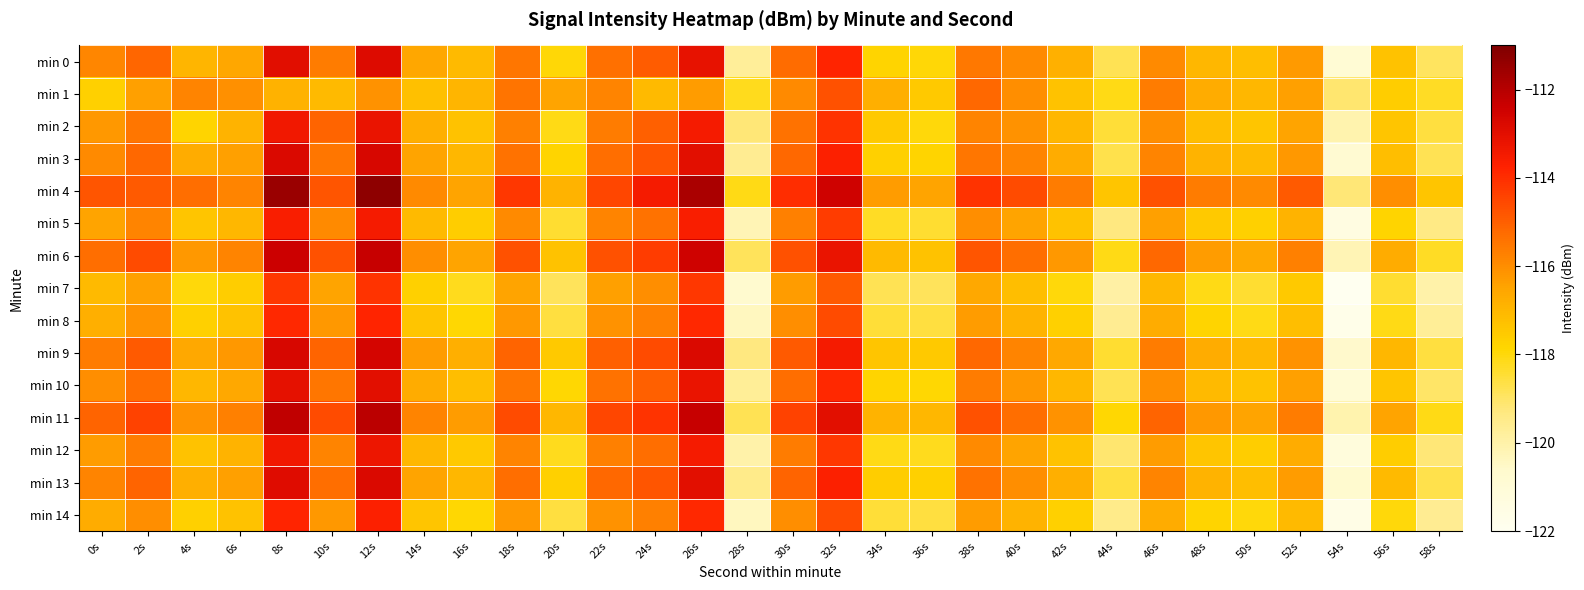

Reading left to right, transcribe all the data shown in this chart.

min 0: 0s=-115.8	2s=-115.1	4s=-116.9	6s=-116.6	8s=-113.0	10s=-115.6	12s=-112.9	14s=-116.6	16s=-117.1	18s=-115.5	20s=-117.9	22s=-115.3	24s=-114.9	26s=-113.1	28s=-119.7	30s=-115.3	32s=-113.8	34s=-117.8	36s=-117.9	38s=-115.5	40s=-115.9	42s=-116.8	44s=-118.8	46s=-115.9	48s=-117.0	50s=-117.2	52s=-116.3	54s=-120.9	56s=-117.3	58s=-118.9
min 1: 0s=-117.7	2s=-116.4	4s=-115.8	6s=-116.0	8s=-116.9	10s=-117.1	12s=-116.1	14s=-117.2	16s=-117.0	18s=-115.5	20s=-116.5	22s=-115.8	24s=-117.1	26s=-116.3	28s=-118.2	30s=-115.9	32s=-114.7	34s=-116.8	36s=-117.5	38s=-115.2	40s=-116.0	42s=-117.3	44s=-118.1	46s=-115.6	48s=-116.7	50s=-117.0	52s=-116.4	54s=-119.1	56s=-117.6	58s=-118.3
min 2: 0s=-116.2	2s=-115.5	4s=-117.8	6s=-116.9	8s=-113.4	10s=-115.1	12s=-113.2	14s=-116.8	16s=-117.3	18s=-115.7	20s=-118.1	22s=-115.6	24s=-115.0	26s=-113.5	28s=-119.2	30s=-115.4	32s=-114.1	34s=-117.5	36s=-118.0	38s=-115.8	40s=-116.1	42s=-117.0	44s=-118.5	46s=-116.0	48s=-117.2	50s=-117.4	52s=-116.5	54s=-120.1	56s=-117.4	58s=-118.6
min 3: 0s=-115.9	2s=-115.2	4s=-116.7	6s=-116.4	8s=-112.8	10s=-115.5	12s=-112.7	14s=-116.5	16s=-117.0	18s=-115.4	20s=-117.8	22s=-115.3	24s=-114.8	26s=-113.0	28s=-119.6	30s=-115.2	32s=-113.7	34s=-117.7	36s=-117.8	38s=-115.5	40s=-115.8	42s=-116.7	44s=-118.7	46s=-115.8	48s=-116.9	50s=-117.1	52s=-116.2	54s=-120.8	56s=-117.2	58s=-118.8
min 4: 0s=-114.8	2s=-114.9	4s=-115.3	6s=-115.8	8s=-111.5	10s=-114.8	12s=-111.3	14s=-115.9	16s=-116.5	18s=-114.2	20s=-116.9	22s=-114.5	24s=-113.5	26s=-111.8	28s=-118.1	30s=-114.0	32s=-112.5	34s=-116.3	36s=-116.5	38s=-114.1	40s=-114.6	42s=-115.6	44s=-117.4	46s=-114.7	48s=-115.6	50s=-115.9	52s=-114.9	54s=-119.2	56s=-116.0	58s=-117.4
min 5: 0s=-116.5	2s=-115.8	4s=-117.4	6s=-117.0	8s=-113.6	10s=-115.9	12s=-113.5	14s=-117.1	16s=-117.6	18s=-115.9	20s=-118.4	22s=-115.8	24s=-115.4	26s=-113.6	28s=-120.2	30s=-115.7	32s=-114.3	34s=-118.3	36s=-118.4	38s=-116.0	40s=-116.5	42s=-117.3	44s=-119.3	46s=-116.4	48s=-117.5	50s=-117.7	52s=-116.9	54s=-121.4	56s=-117.8	58s=-119.4
min 6: 0s=-115.3	2s=-114.6	4s=-116.2	6s=-115.8	8s=-112.4	10s=-114.7	12s=-112.3	14s=-116.0	16s=-116.5	18s=-114.7	20s=-117.3	22s=-114.7	24s=-114.3	26s=-112.5	28s=-118.9	30s=-114.7	32s=-113.2	34s=-117.1	36s=-117.3	38s=-114.8	40s=-115.3	42s=-116.2	44s=-118.1	46s=-115.2	48s=-116.3	50s=-116.6	52s=-115.7	54s=-120.2	56s=-116.7	58s=-118.3
min 7: 0s=-117.1	2s=-116.4	4s=-118.0	6s=-117.6	8s=-114.2	10s=-116.5	12s=-114.1	14s=-117.7	16s=-118.2	18s=-116.5	20s=-118.9	22s=-116.4	24s=-116.0	26s=-114.2	28s=-120.7	30s=-116.3	32s=-114.9	34s=-118.8	36s=-118.9	38s=-116.6	40s=-117.2	42s=-118.0	44s=-119.9	46s=-117.0	48s=-118.1	50s=-118.4	52s=-117.5	54s=-122.0	56s=-118.4	58s=-120.0
min 8: 0s=-116.8	2s=-116.1	4s=-117.7	6s=-117.3	8s=-113.9	10s=-116.2	12s=-113.8	14s=-117.4	16s=-117.9	18s=-116.2	20s=-118.6	22s=-116.1	24s=-115.7	26s=-113.9	28s=-120.4	30s=-116.0	32s=-114.6	34s=-118.5	36s=-118.6	38s=-116.3	40s=-116.9	42s=-117.7	44s=-119.6	46s=-116.7	48s=-117.8	50s=-118.1	52s=-117.2	54s=-121.7	56s=-118.1	58s=-119.7
min 9: 0s=-115.6	2s=-114.9	4s=-116.6	6s=-116.2	8s=-112.7	10s=-115.1	12s=-112.6	14s=-116.3	16s=-116.8	18s=-115.1	20s=-117.5	22s=-115.0	24s=-114.6	26s=-112.8	28s=-119.3	30s=-114.9	32s=-113.5	34s=-117.4	36s=-117.5	38s=-115.2	40s=-115.8	42s=-116.6	44s=-118.4	46s=-115.6	48s=-116.7	50s=-117.0	52s=-116.1	54s=-120.6	56s=-117.0	58s=-118.6
min 10: 0s=-116.0	2s=-115.3	4s=-117.0	6s=-116.6	8s=-113.1	10s=-115.5	12s=-113.0	14s=-116.7	16s=-117.2	18s=-115.5	20s=-117.9	22s=-115.4	24s=-115.0	26s=-113.2	28s=-119.7	30s=-115.3	32s=-113.9	34s=-117.8	36s=-117.9	38s=-115.6	40s=-116.2	42s=-117.0	44s=-118.8	46s=-116.0	48s=-117.1	50s=-117.3	52s=-116.4	54s=-121.0	56s=-117.4	58s=-119.0
min 11: 0s=-115.1	2s=-114.4	4s=-116.1	6s=-115.7	8s=-112.2	10s=-114.6	12s=-112.1	14s=-115.8	16s=-116.3	18s=-114.6	20s=-117.0	22s=-114.5	24s=-114.1	26s=-112.3	28s=-118.8	30s=-114.4	32s=-113.0	34s=-116.9	36s=-117.0	38s=-114.7	40s=-115.3	42s=-116.1	44s=-117.9	46s=-115.1	48s=-116.2	50s=-116.5	52s=-115.6	54s=-120.1	56s=-116.5	58s=-118.1
min 12: 0s=-116.3	2s=-115.6	4s=-117.3	6s=-116.9	8s=-113.4	10s=-115.8	12s=-113.3	14s=-117.0	16s=-117.5	18s=-115.8	20s=-118.2	22s=-115.7	24s=-115.3	26s=-113.5	28s=-120.0	30s=-115.6	32s=-114.2	34s=-118.1	36s=-118.2	38s=-115.9	40s=-116.5	42s=-117.3	44s=-119.1	46s=-116.3	48s=-117.4	50s=-117.6	52s=-116.7	54s=-121.2	56s=-117.6	58s=-119.2
min 13: 0s=-115.8	2s=-115.1	4s=-116.8	6s=-116.4	8s=-112.9	10s=-115.3	12s=-112.8	14s=-116.5	16s=-117.0	18s=-115.3	20s=-117.7	22s=-115.2	24s=-114.8	26s=-113.0	28s=-119.5	30s=-115.1	32s=-113.7	34s=-117.6	36s=-117.7	38s=-115.4	40s=-116.0	42s=-116.8	44s=-118.6	46s=-115.8	48s=-116.9	50s=-117.2	52s=-116.3	54s=-120.7	56s=-117.1	58s=-118.7
min 14: 0s=-116.7	2s=-116.0	4s=-117.7	6s=-117.3	8s=-113.8	10s=-116.2	12s=-113.7	14s=-117.4	16s=-117.9	18s=-116.2	20s=-118.6	22s=-116.1	24s=-115.7	26s=-113.9	28s=-120.4	30s=-116.0	32s=-114.6	34s=-118.5	36s=-118.6	38s=-116.3	40s=-116.9	42s=-117.7	44s=-119.5	46s=-116.7	48s=-117.8	50s=-118.0	52s=-117.1	54s=-121.6	56s=-118.0	58s=-119.6